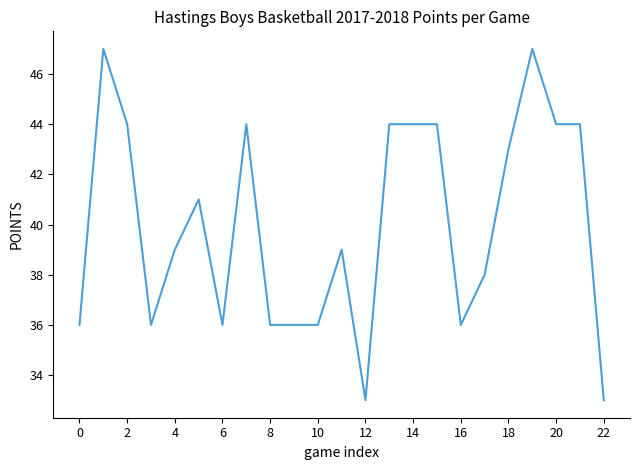

What is the difference between the maximum and minimum values?

14